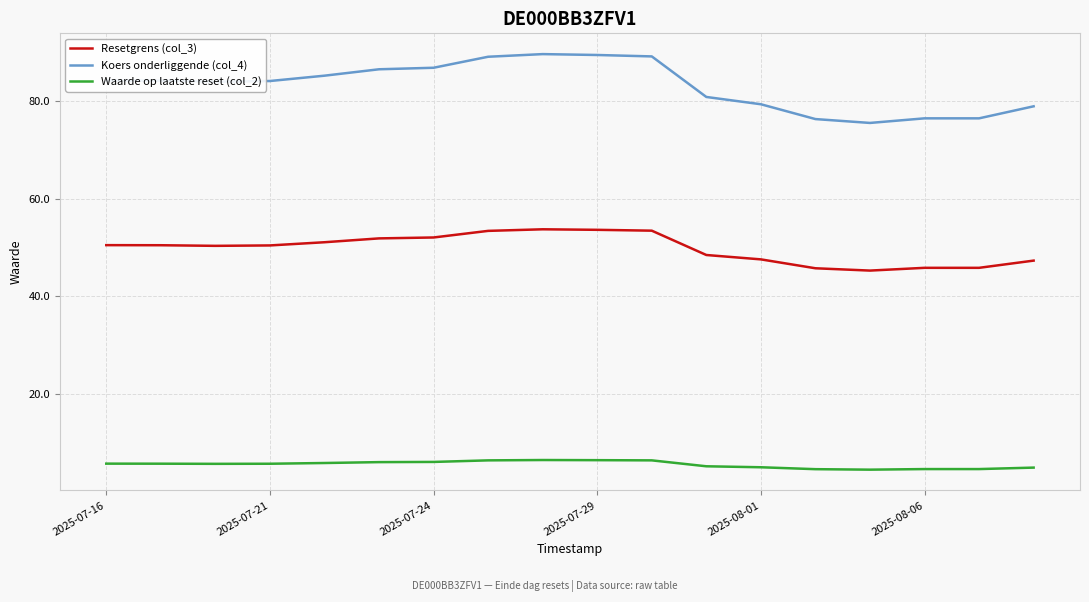

True or false: Waarde op laatste reset (col_2) and Resetgrens (col_3) intersect in this chart.

False